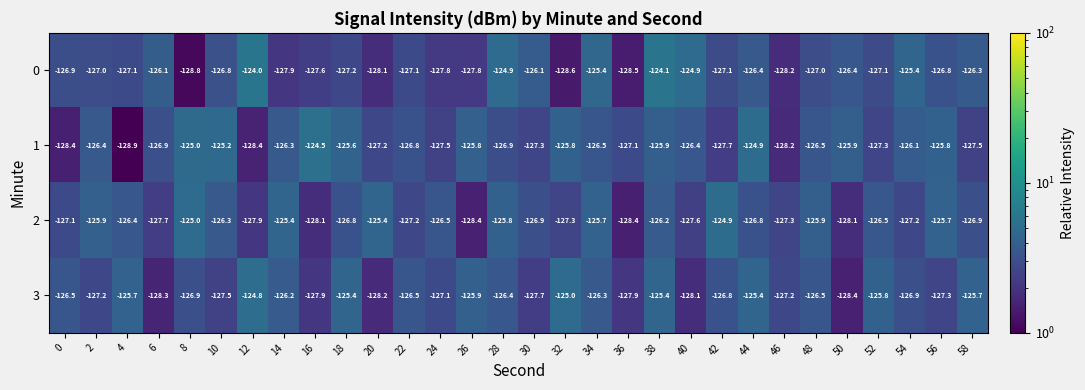

How many categories are shown in the chart?

30